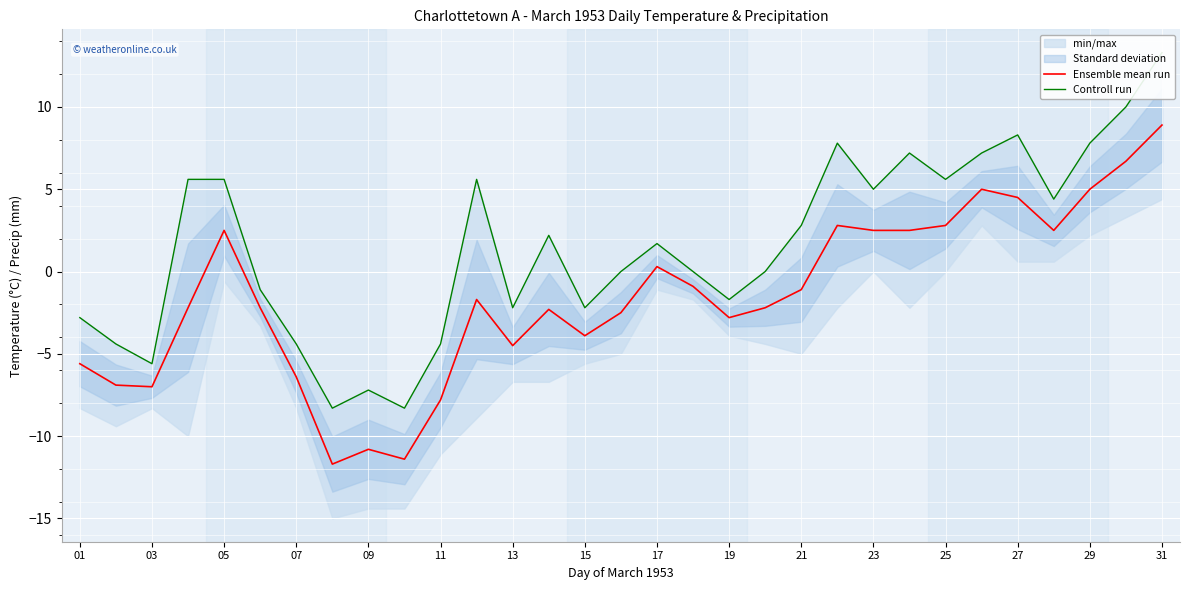

What is the lowest value of the Ensemble mean run series?

-11.7